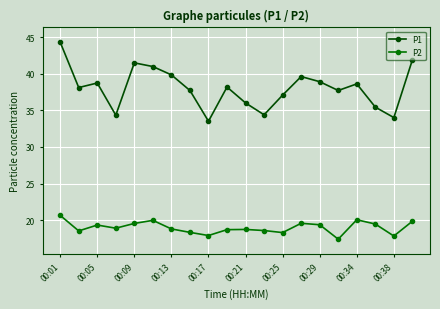

What is the maximum value shown in the chart?

44.3